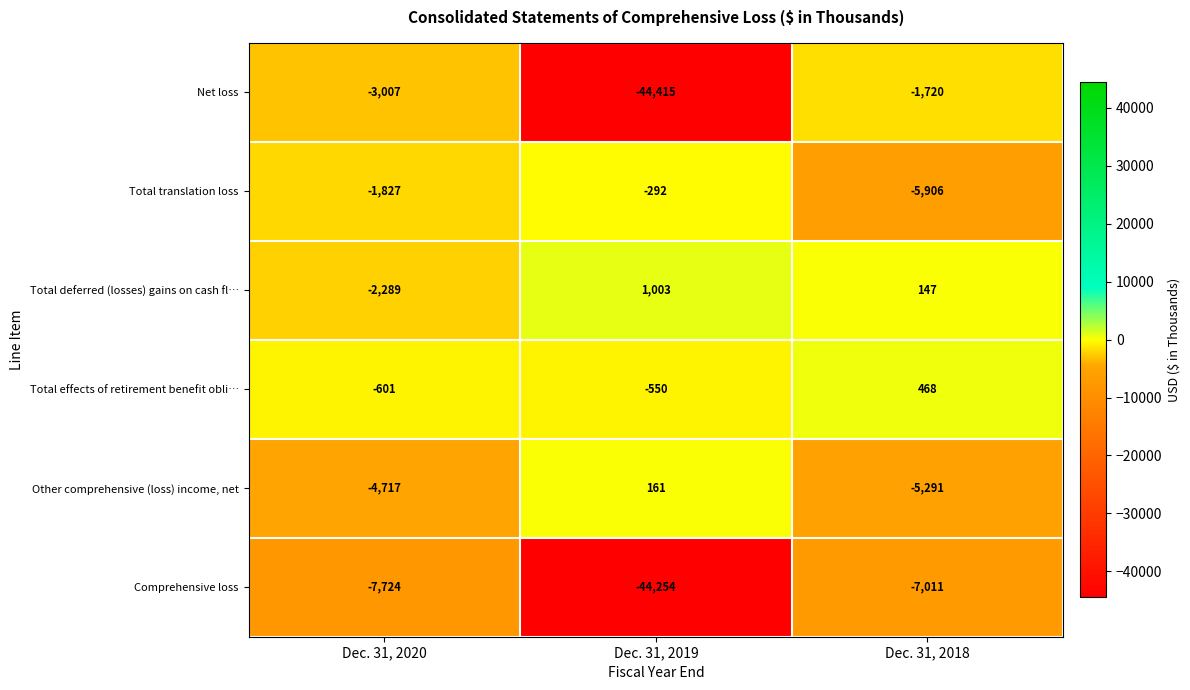

What is the greatest value displayed?

1003